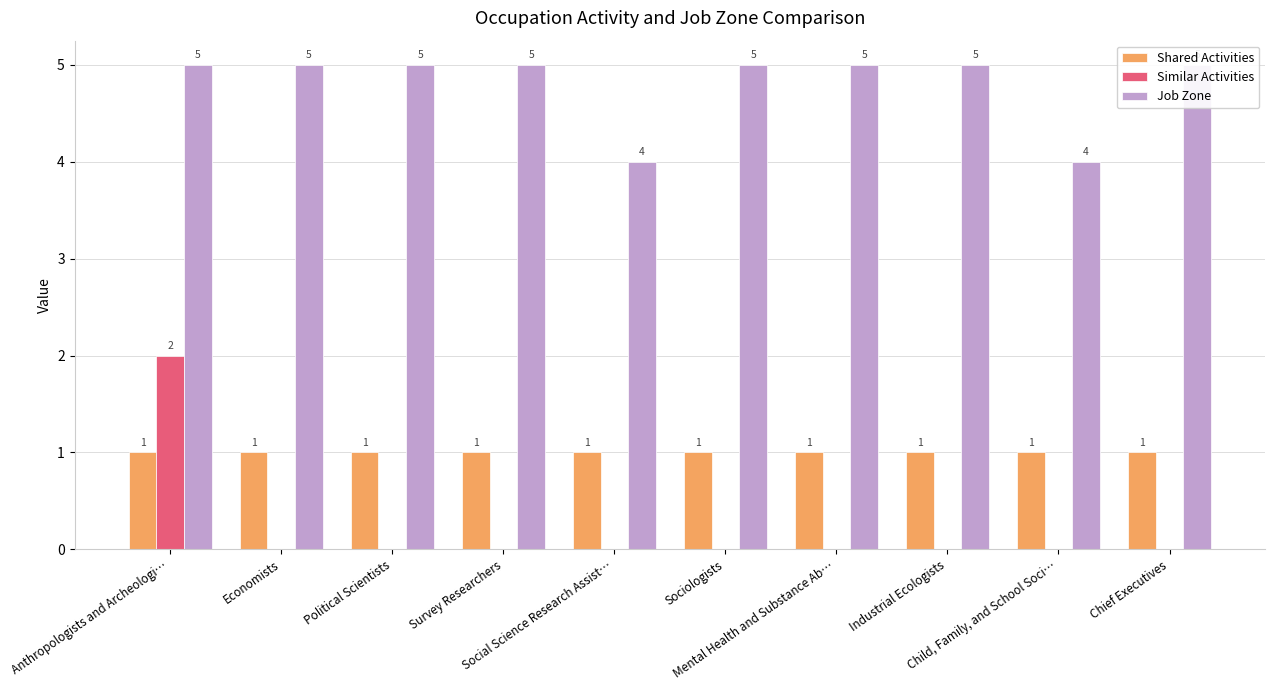

Rank the series by their maximum value, from highest to lowest.

Job Zone, Similar Activities, Shared Activities